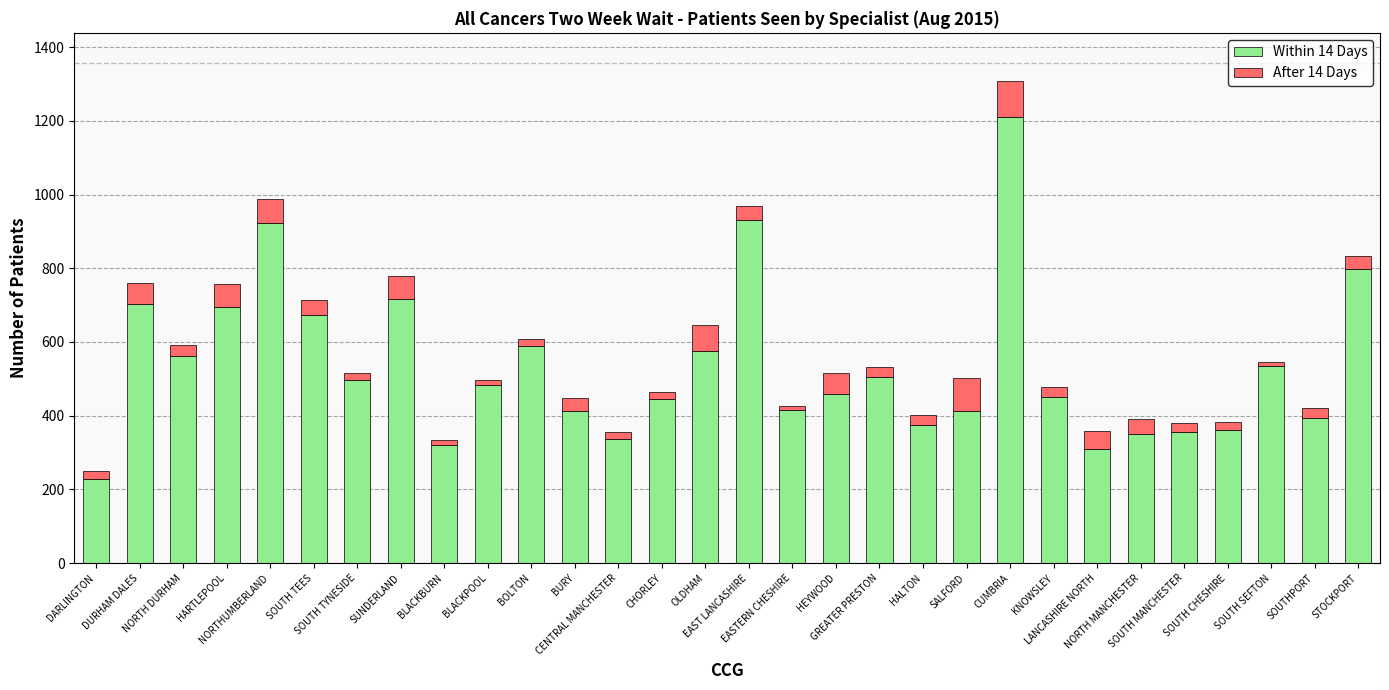

Does the chart contain stacked bars?

Yes